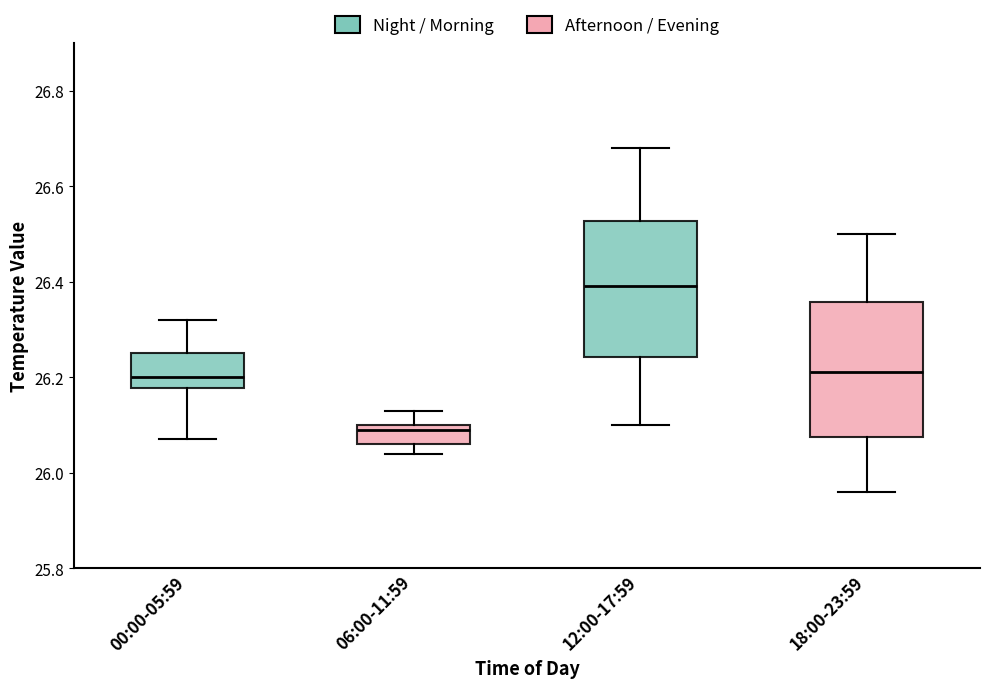

Which box has the lowest median line?

06:00-11:59